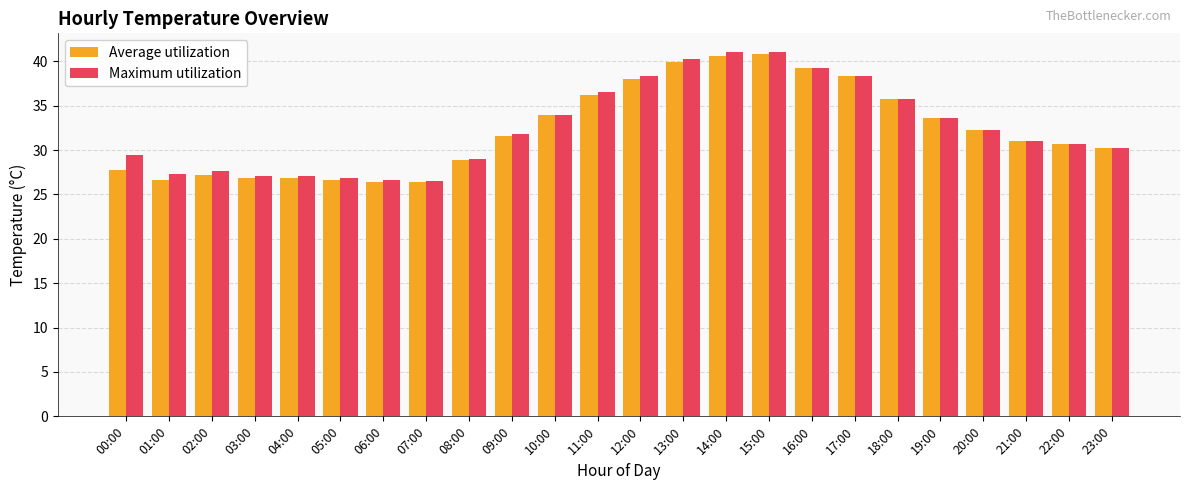

What is the lowest value of the Maximum utilization series?

26.5